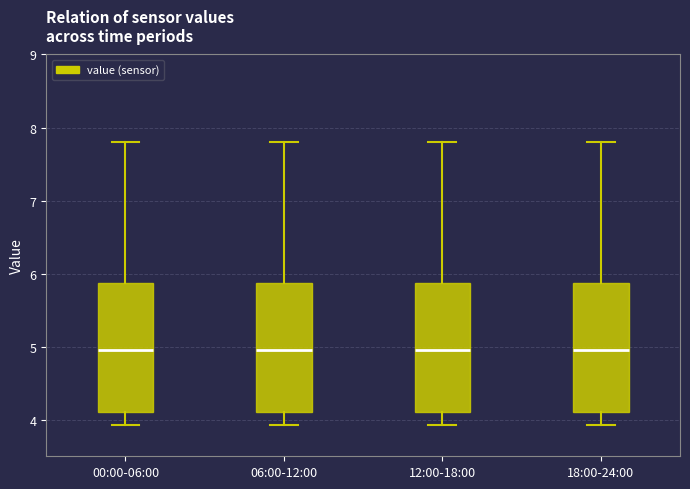

Where is the upper edge of the box for 06:00-12:00 on the y-axis? The values are not printed on the chart, so give them approximately, as read against the axis.

5.9